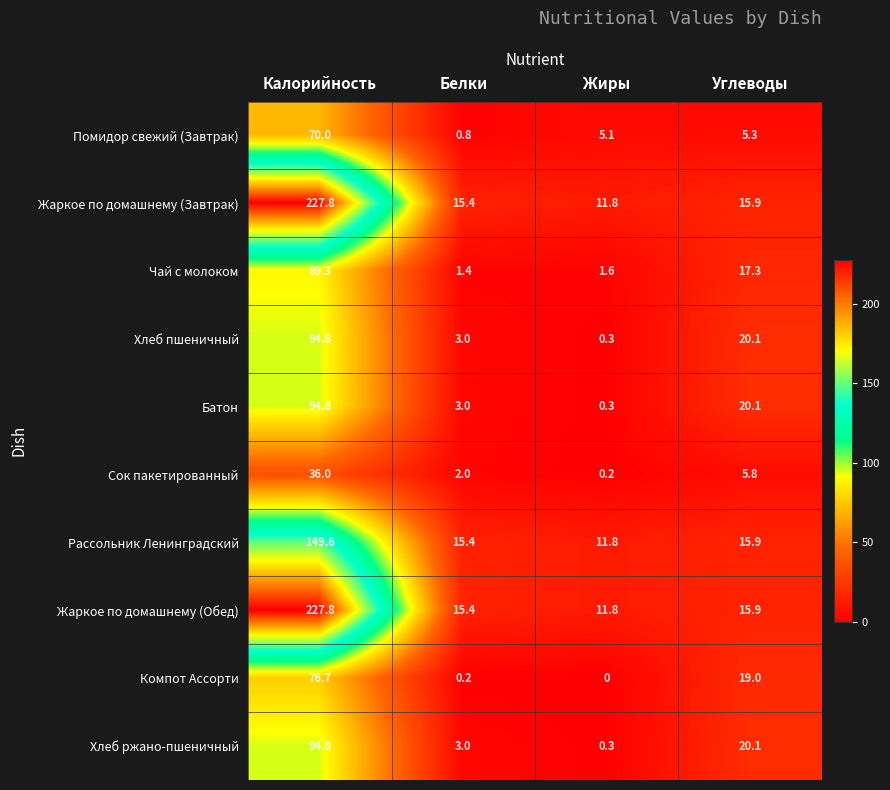

The Батон series shows 37.5 at Калорийность. True or false?

False